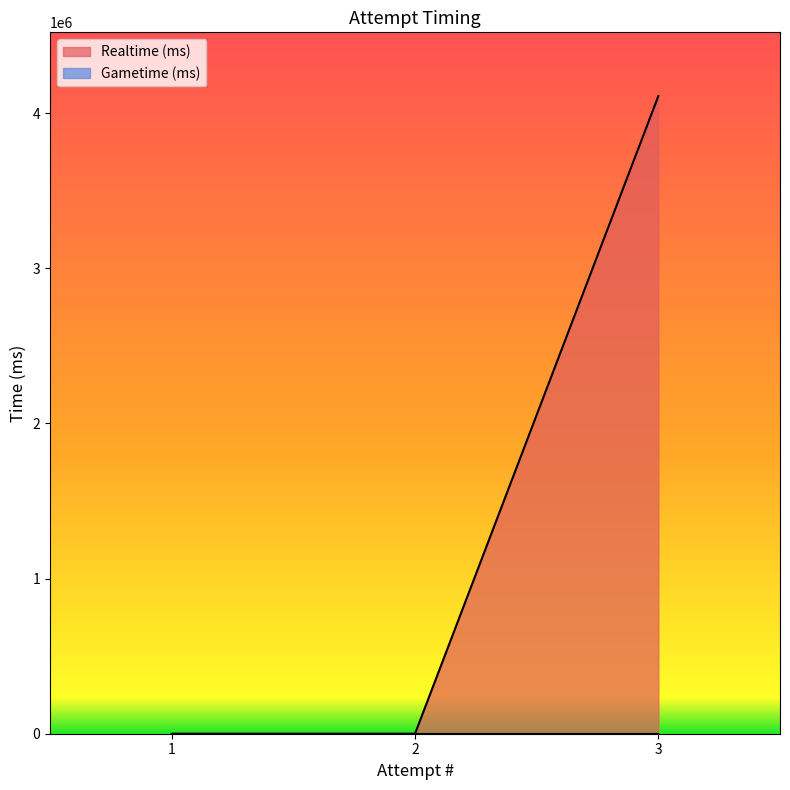

The chart shows a value of 0 at 1. True or false?

True